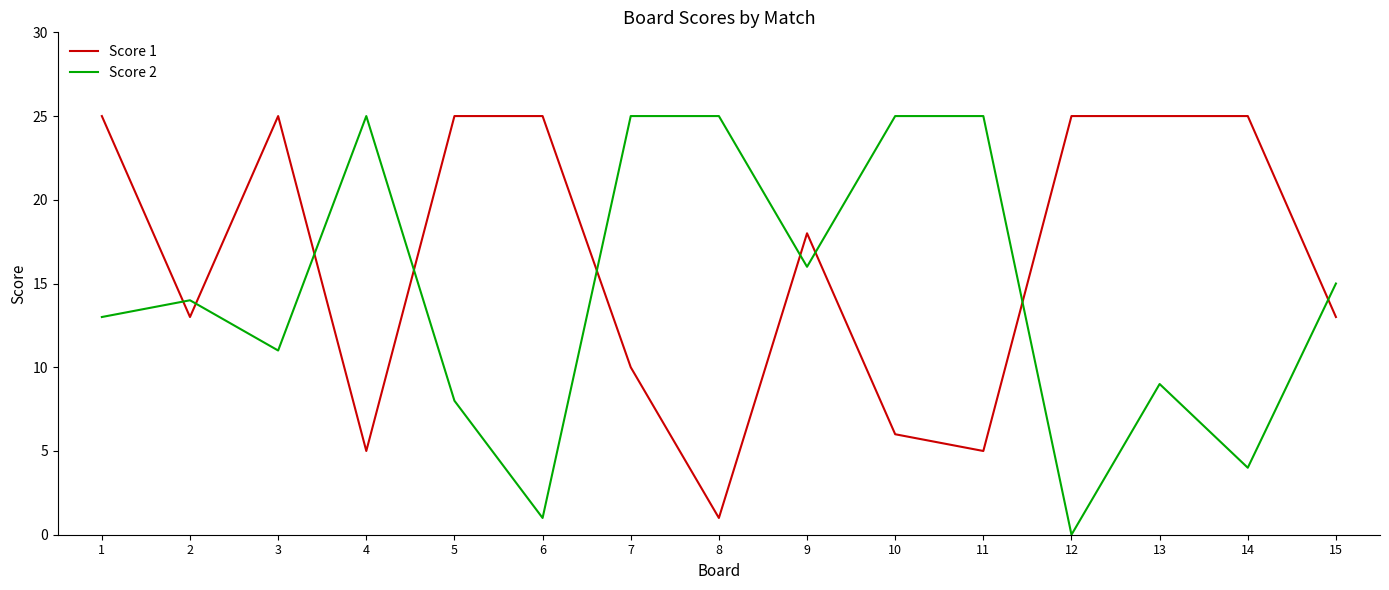

Between 11 and 12, which series saw the biggest shift?

Score 2